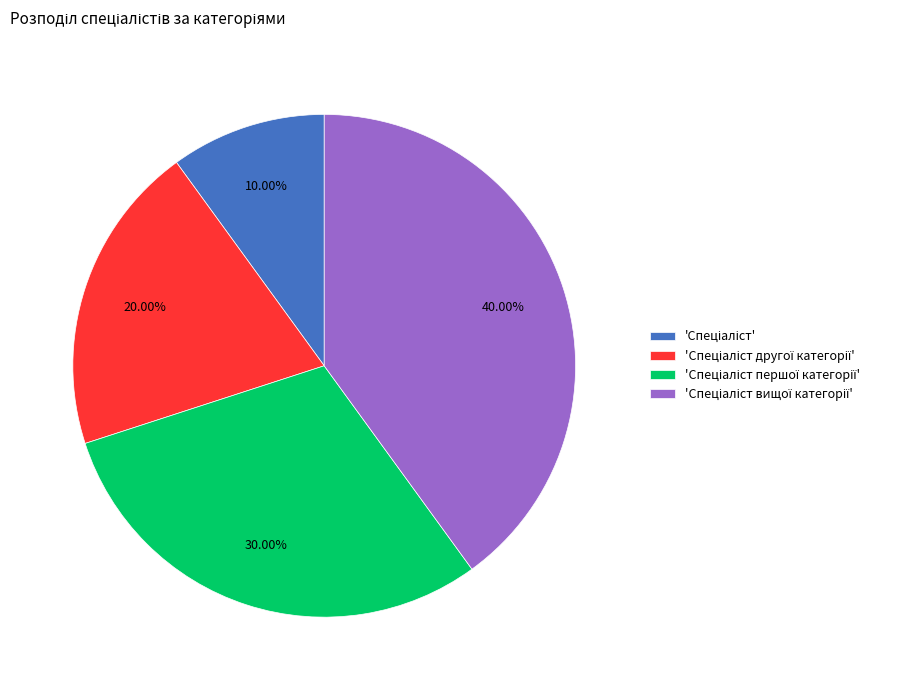

Does any single category account for the majority?

No